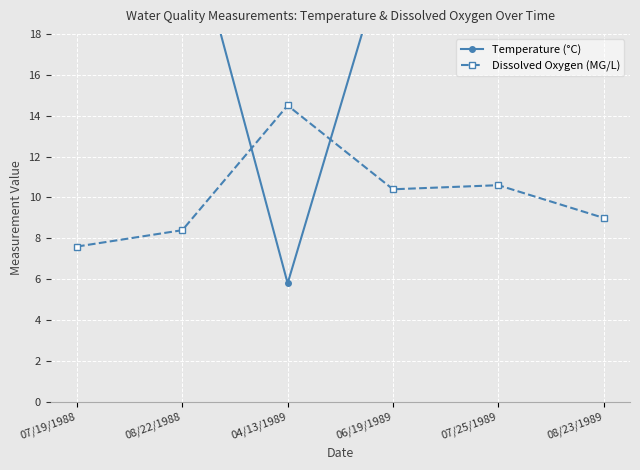

How many lines are shown in the chart?

2